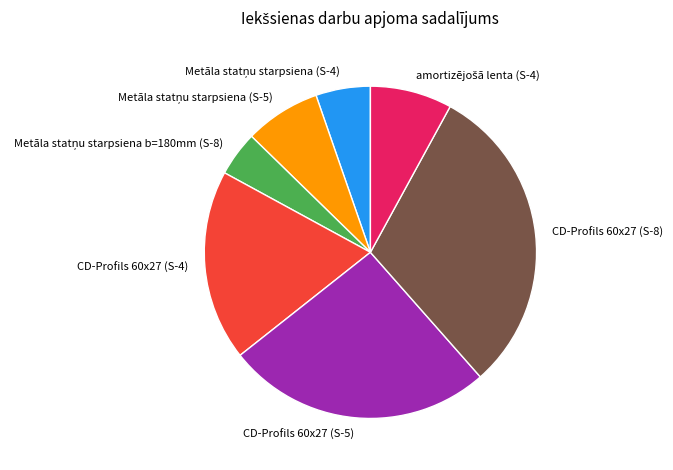

Does any single category account for the majority?

No